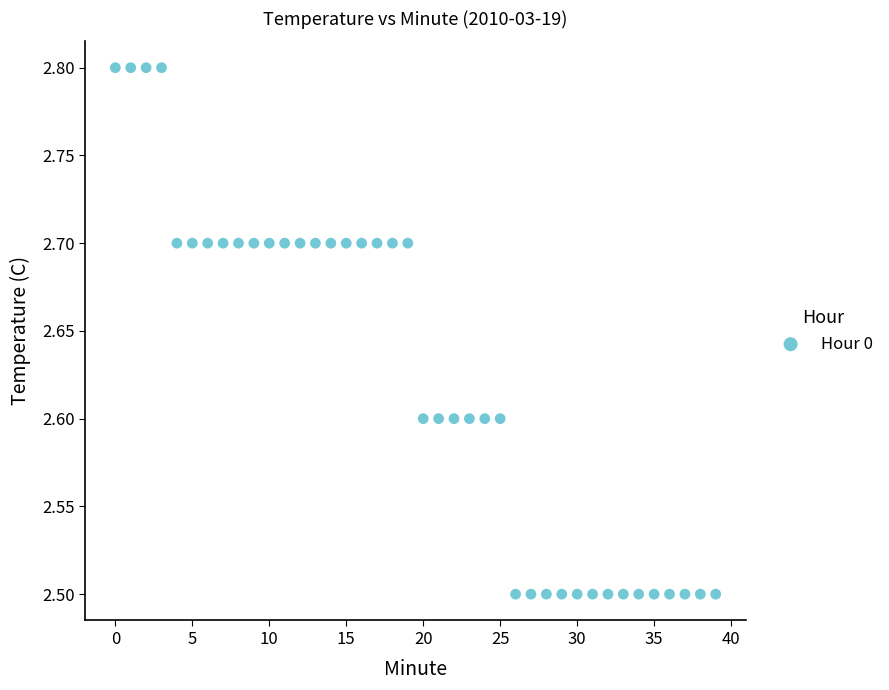

What is the range of Y values (max minus min)?

0.3